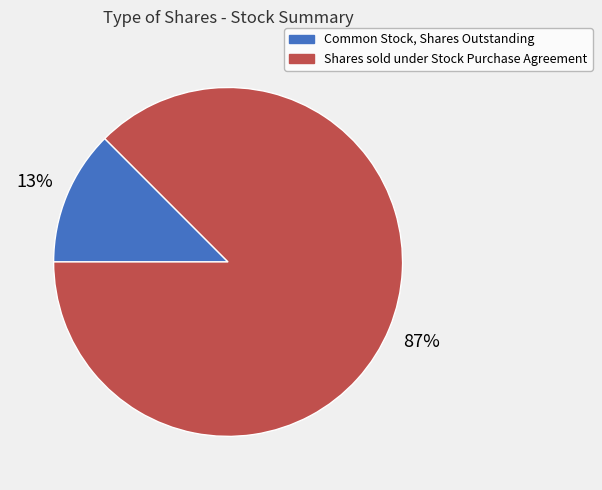

Combined, do Shares sold under Stock Purchase Agreement and Common Stock, Shares Outstanding account for over 50%?

Yes